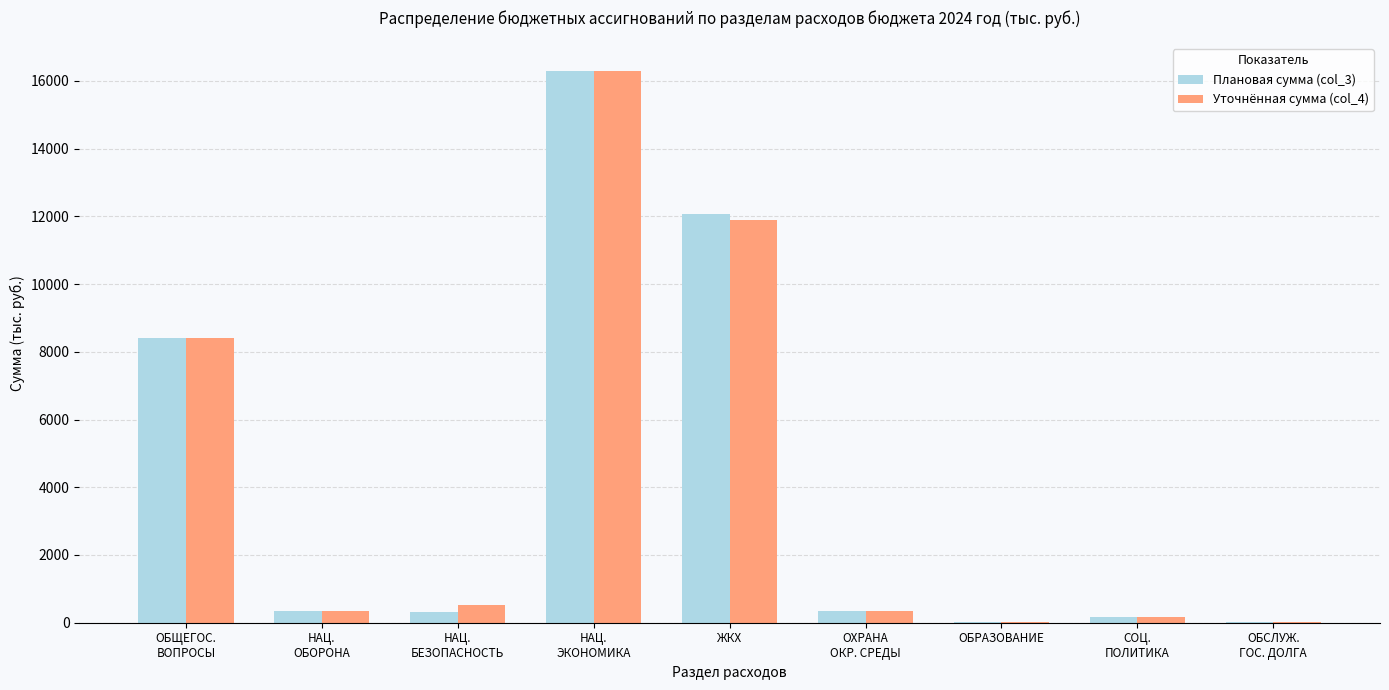

What is the sum of all Плановая сумма (col_3) values?

37998.4